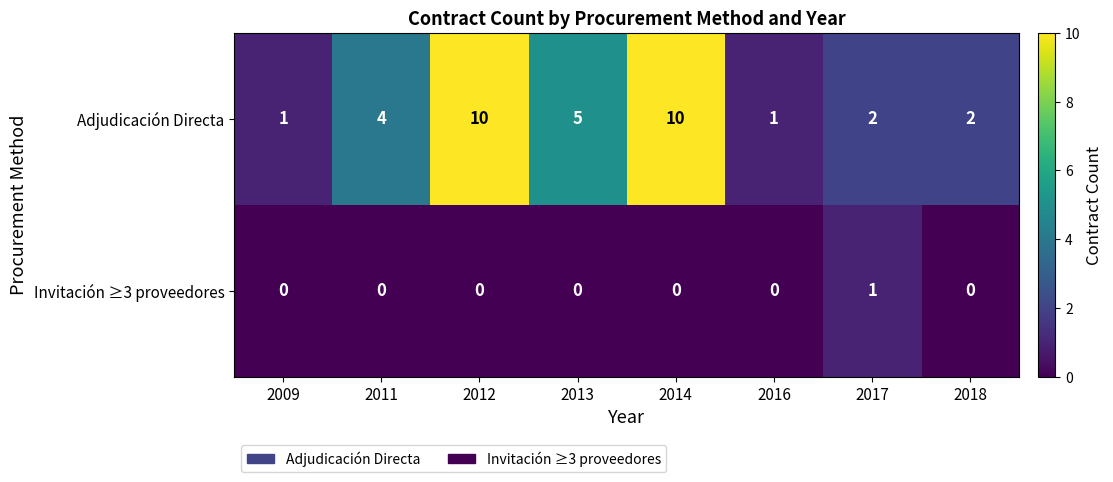

What is the total value across all series at 2012?

10